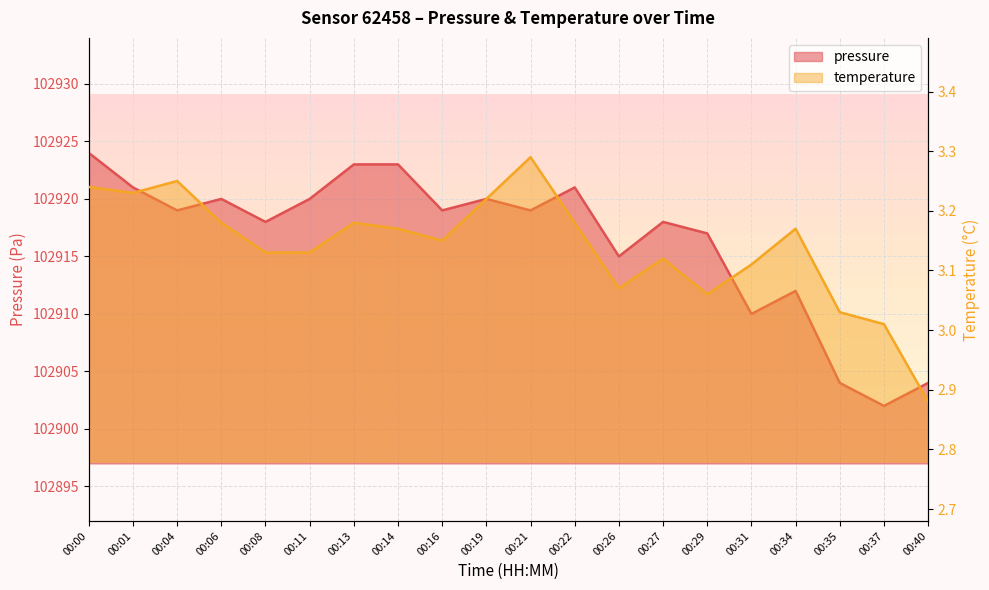

What is the smallest value displayed?

2.9